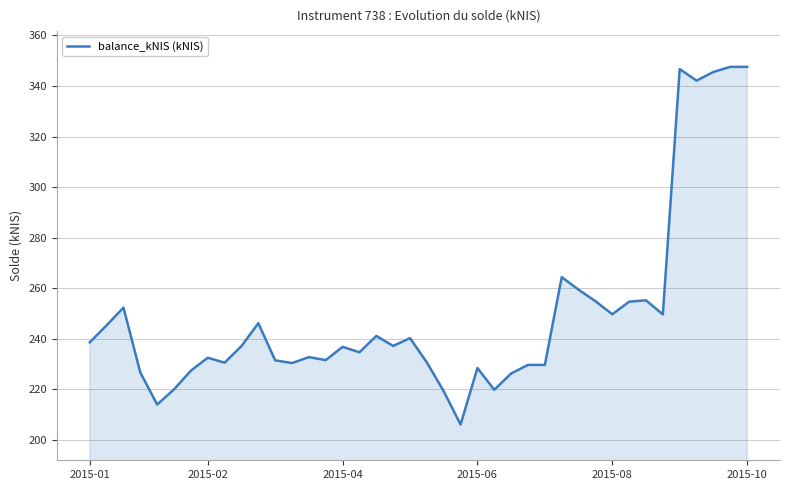

What is the greatest value displayed?

347.6